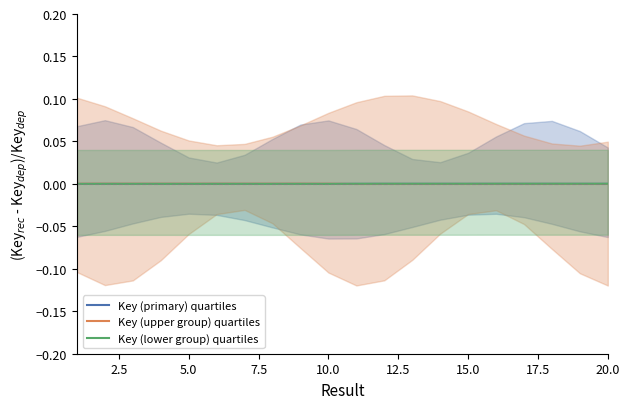

The value of Key (primary) quartiles at 20.0 is 0.0. True or false?

True